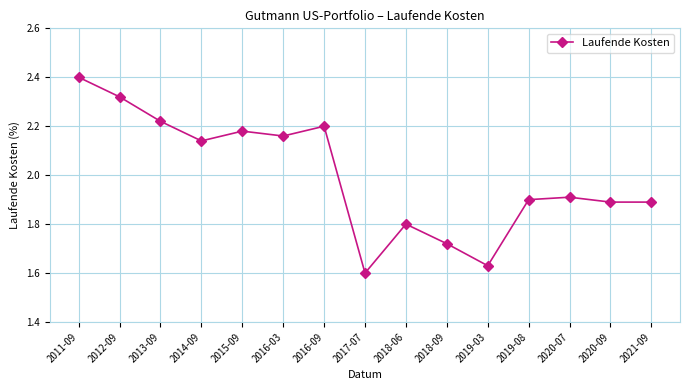

The chart shows a value of 0.9 at 2019-08. True or false?

False